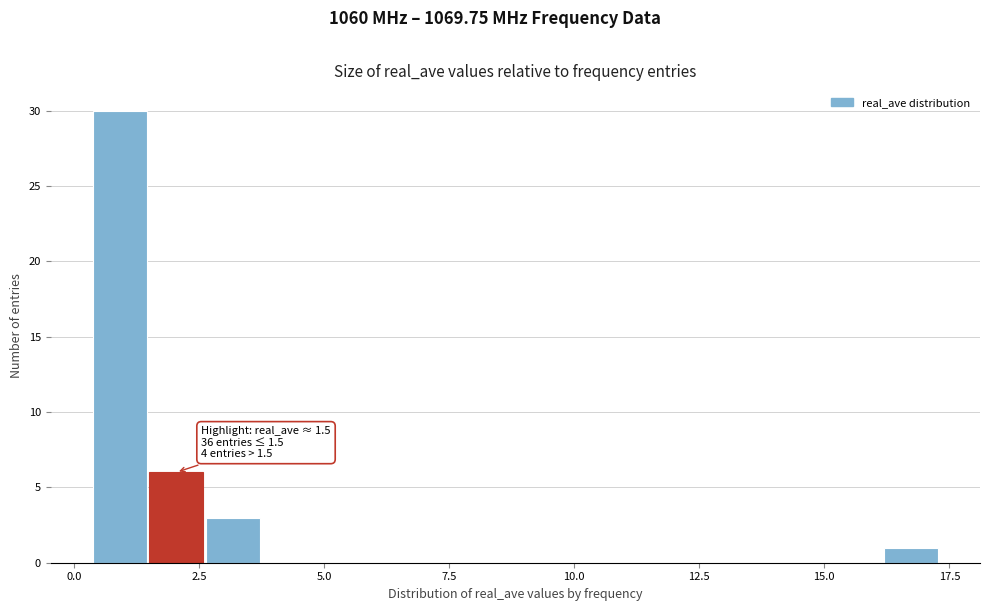

Around what value on the x-axis is the tallest bar? Give the approximate position of its centre, as read against the axis.

1.0